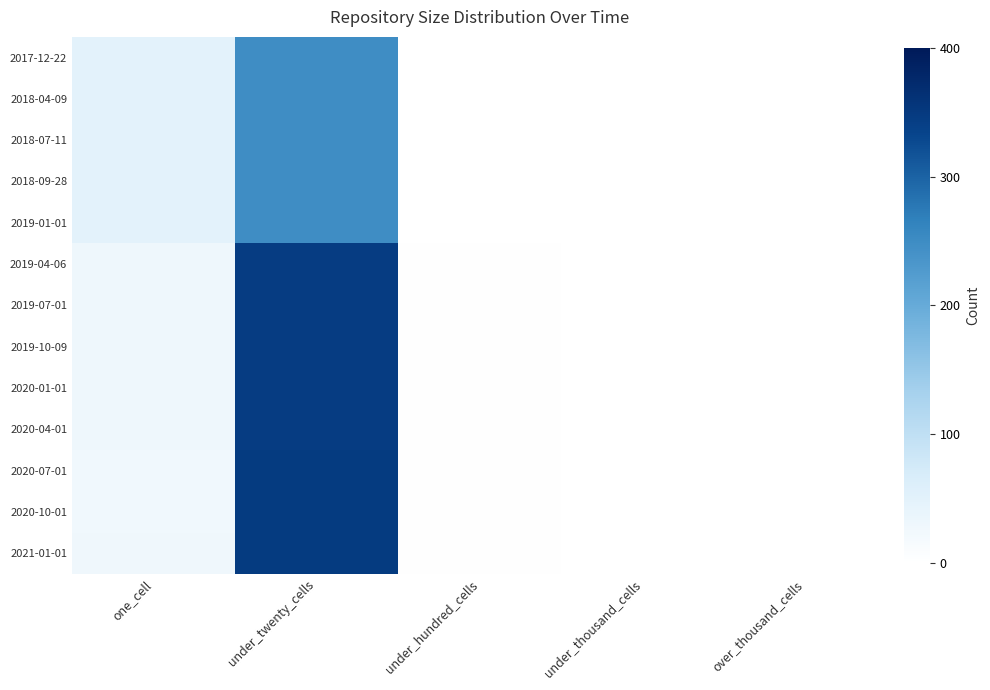

Which series has the largest total across all categories?

2021-01-01